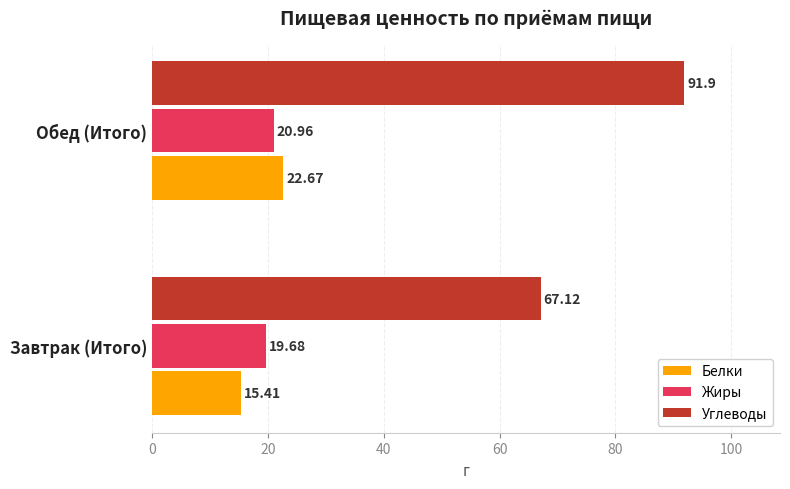

What is the difference between the maximum and minimum values in the Белки series?

7.3